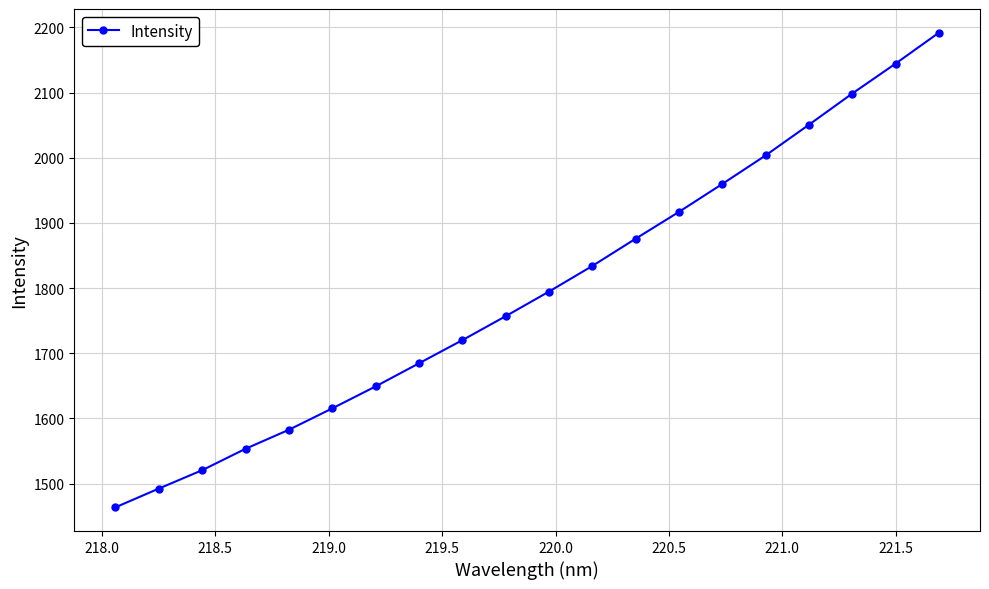

How many lines are shown in the chart?

1